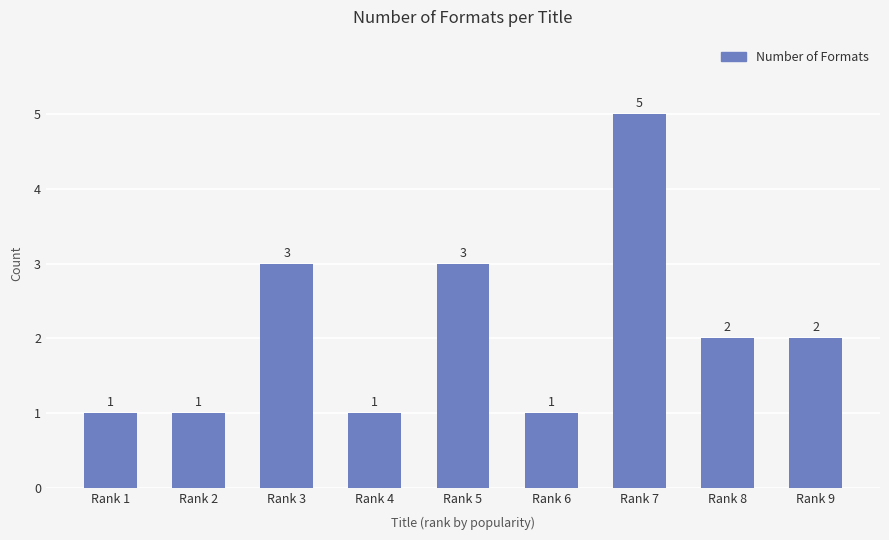

Is it true that the value at Rank 8 is 2?

True